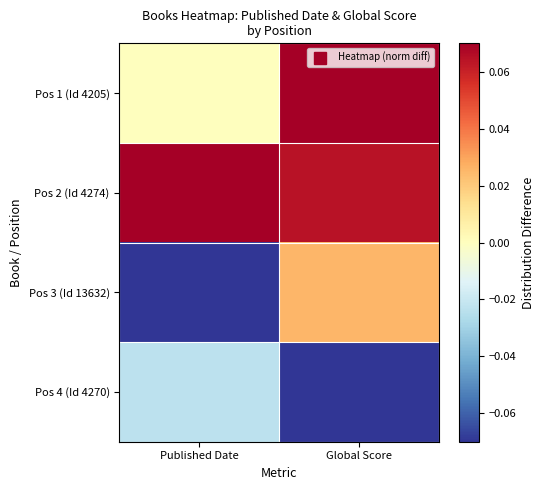

Reading left to right, transcribe all the data shown in this chart.

Pos 1 (Id 4205): Published Date=0.0	Global Score=0.1
Pos 2 (Id 4274): Published Date=0.1	Global Score=0.1
Pos 3 (Id 13632): Published Date=-0.1	Global Score=0.0
Pos 4 (Id 4270): Published Date=-0.0	Global Score=-0.1